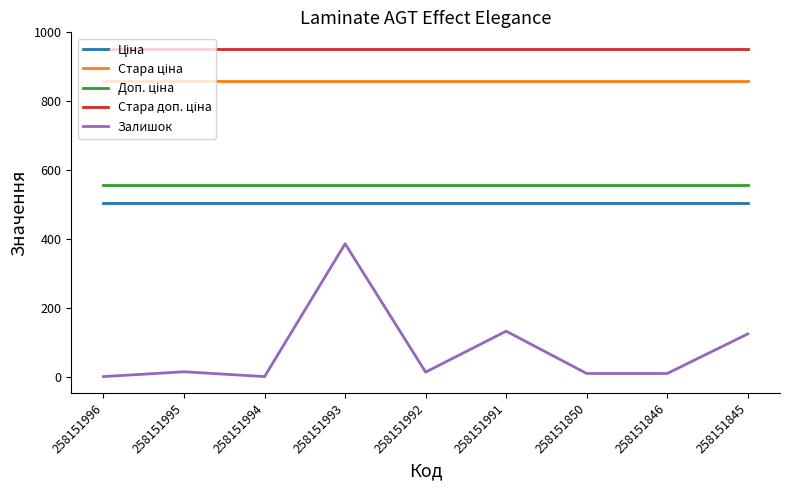

At which category is the sum across all series the highest?

258151993